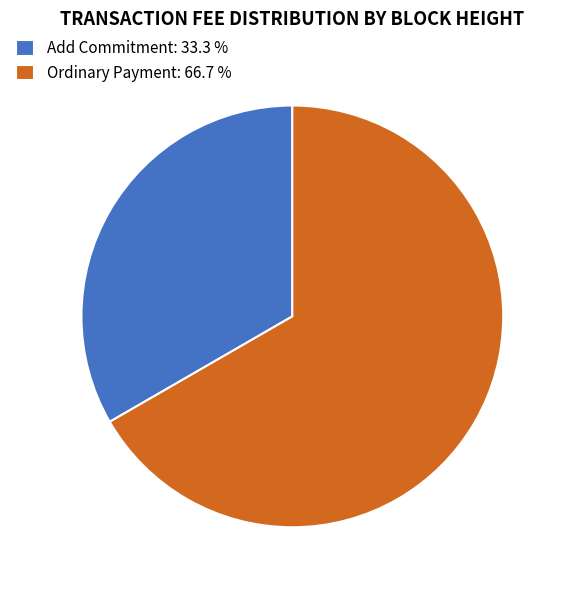

Is there any slice that represents more than half of the pie?

Yes